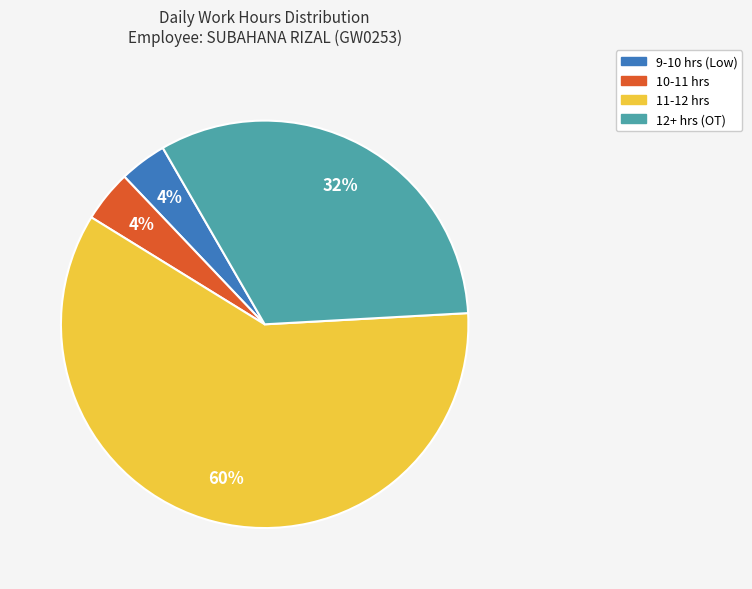

Is there a majority slice in this chart?

Yes